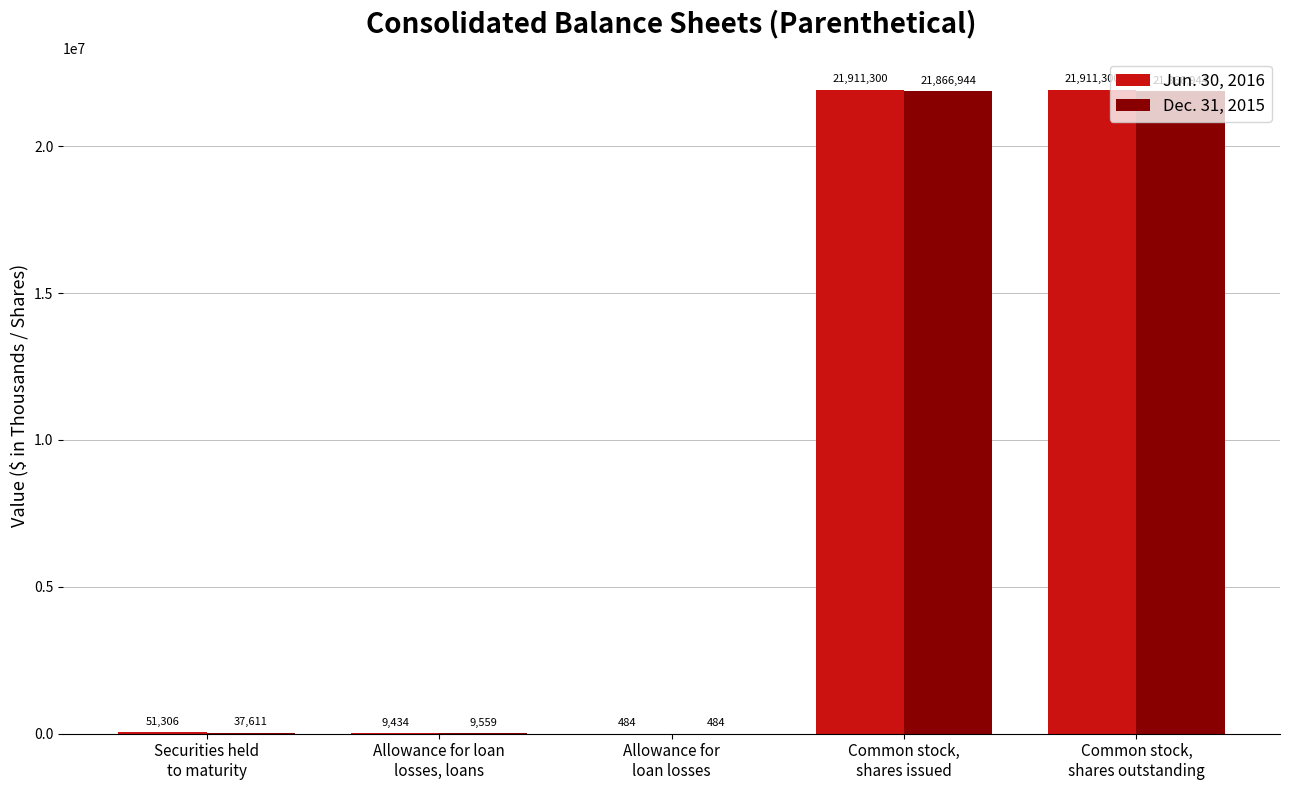

What is the sum of the Jun. 30, 2016 values at Allowance for
loan losses and Common stock,
shares issued?

21911784